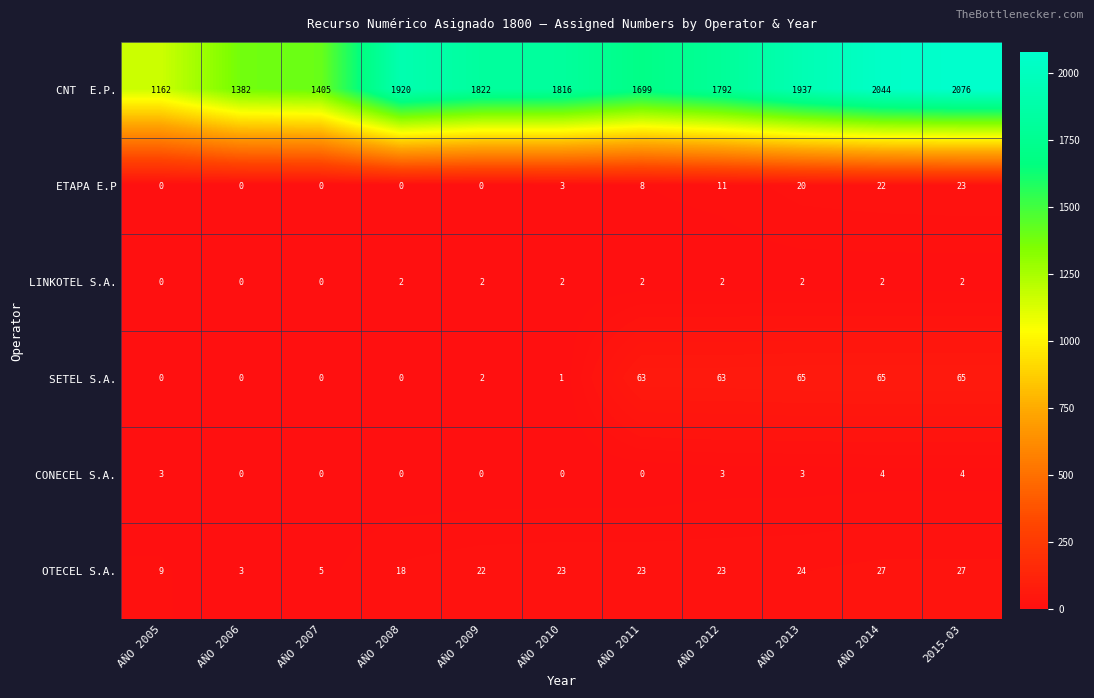

Is the value of CONECEL S.A. at AÑO 2008 greater than the value of ETAPA E.P at AÑO 2014?

No